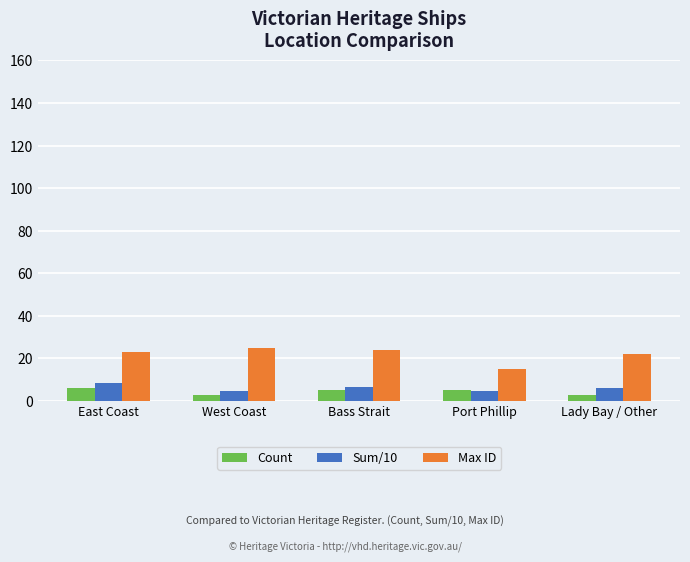

Where is Max ID nearest to the value 20?

Lady Bay / Other